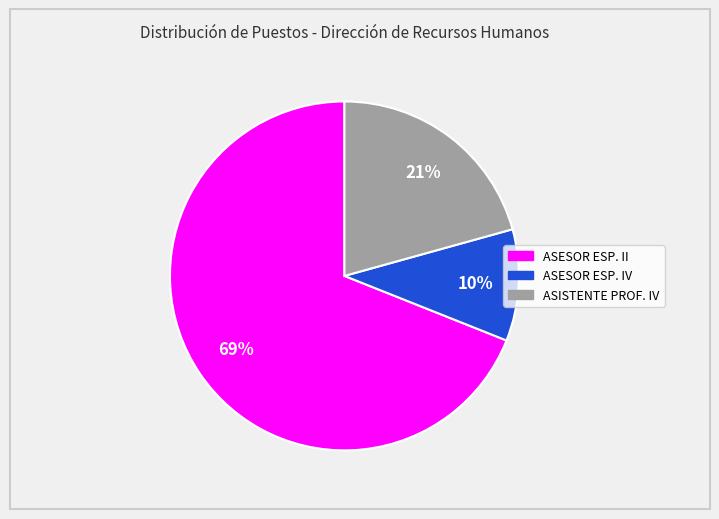

To the nearest percent, what is the average slice percentage?

33%